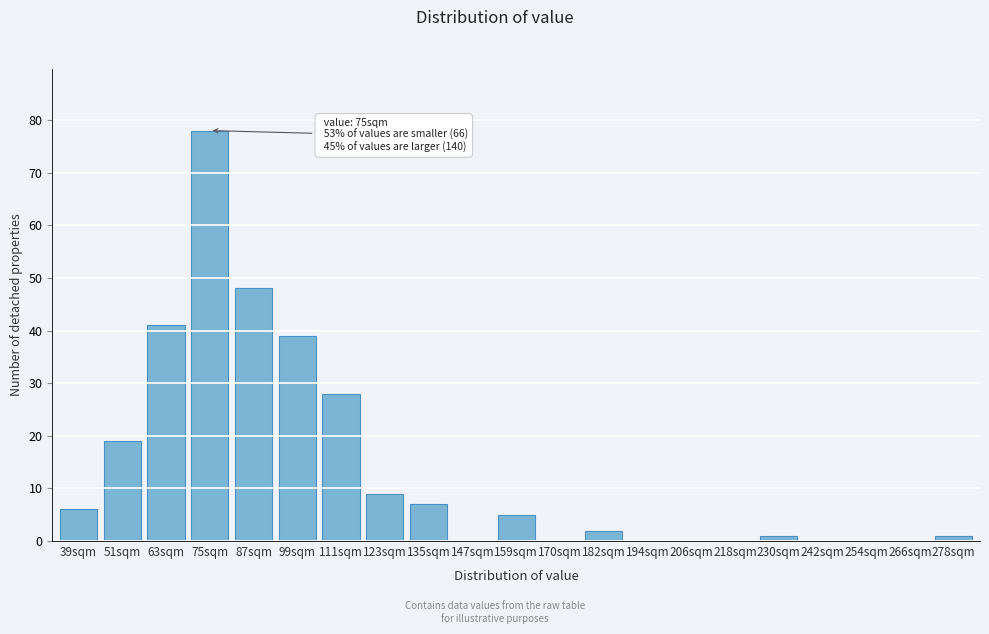

Reading right to left, what are all the values shown in this chart?

278sqm=1	266sqm=0	254sqm=0	242sqm=0	230sqm=1	218sqm=0	206sqm=0	194sqm=0	182sqm=2	170sqm=0	159sqm=5	147sqm=0	135sqm=7	123sqm=9	111sqm=28	99sqm=39	87sqm=48	75sqm=78	63sqm=41	51sqm=19	39sqm=6